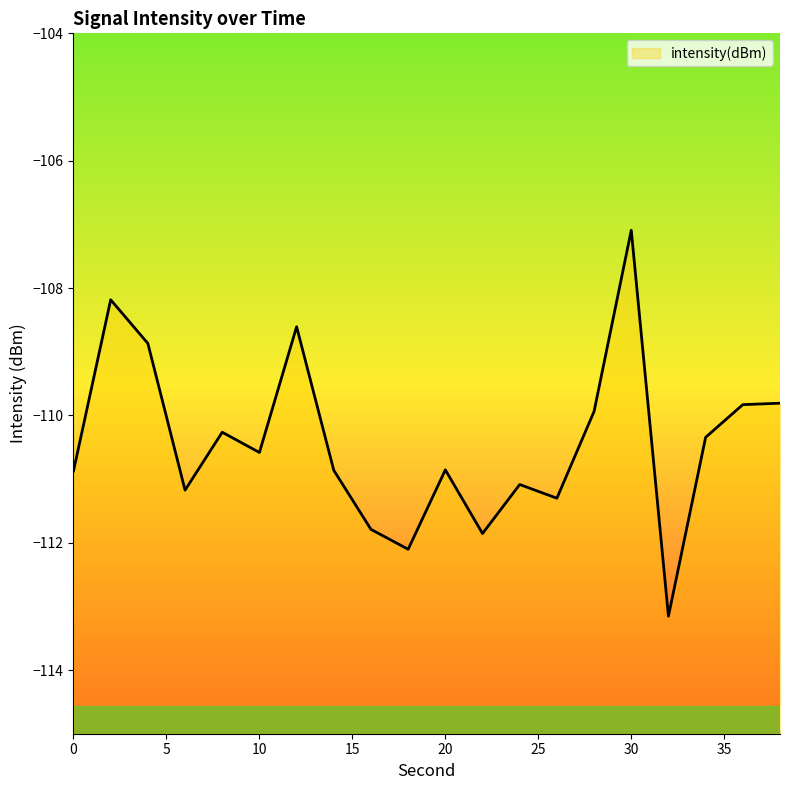

What is the change in value from 16 to 28?

+1.9